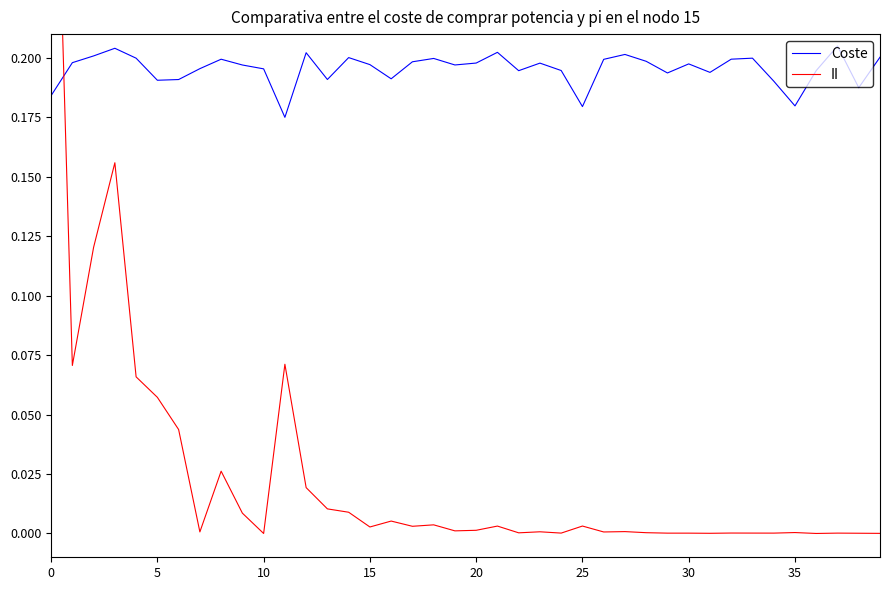

What are all the series names shown in the legend?

Coste, II